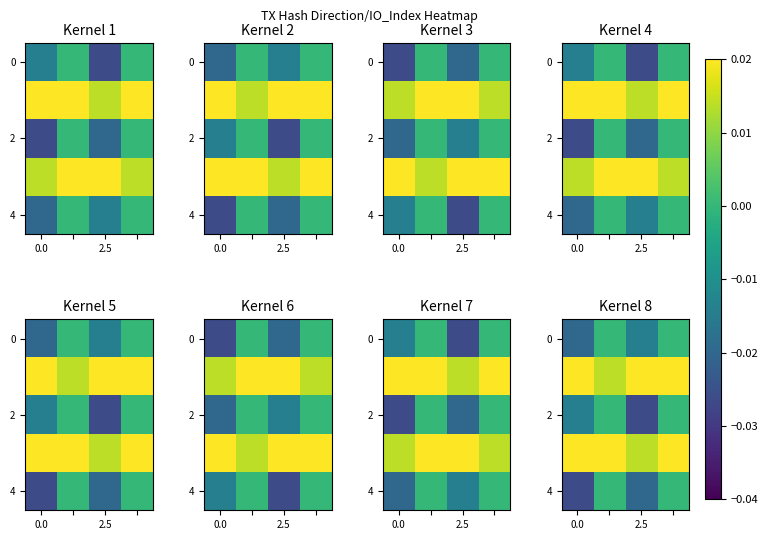

At how many categories does at least one series exceed 0?

4